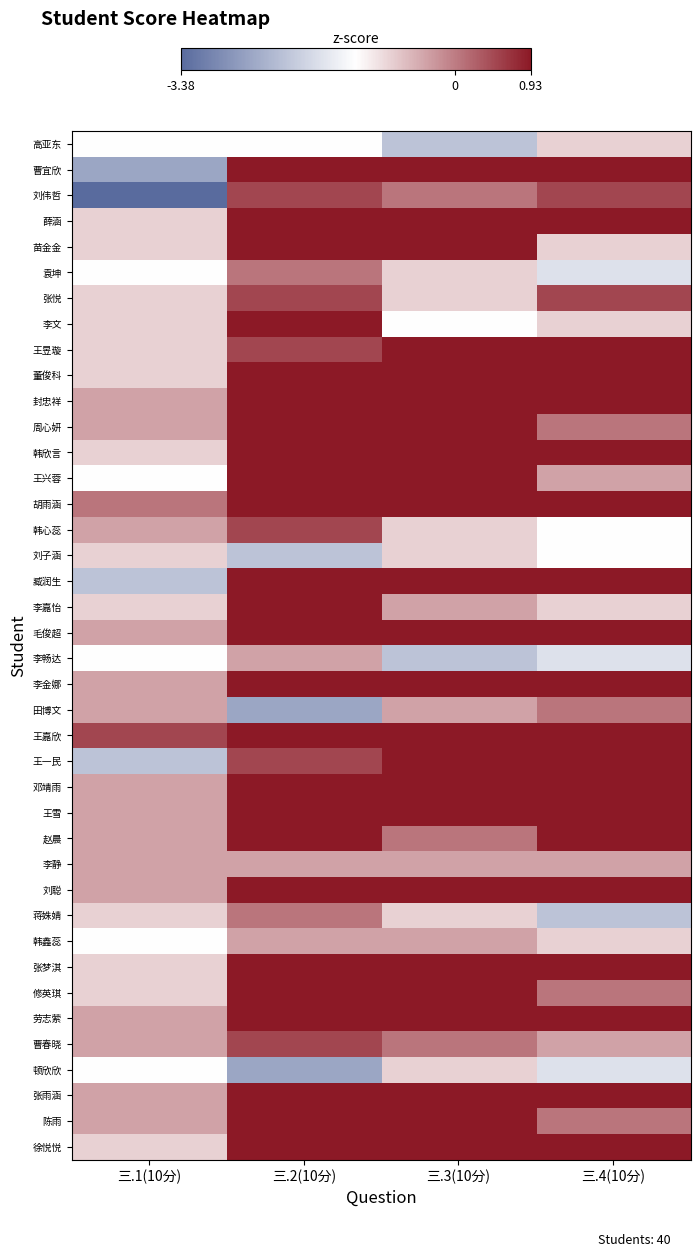

Between 三.3(10分) and 三.1(10分), which is larger?

三.1(10分)